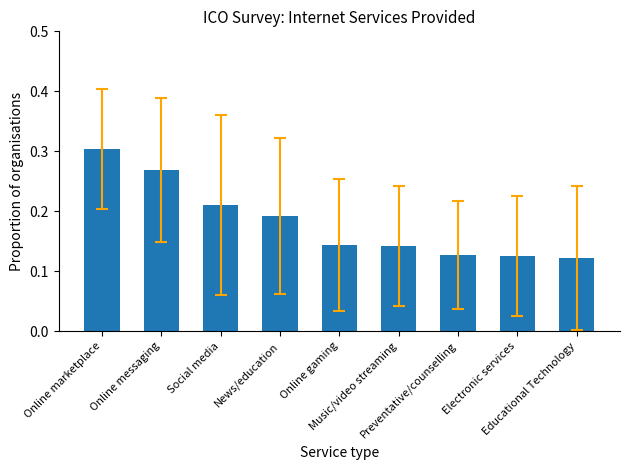

What is the sum of all values?

1.6